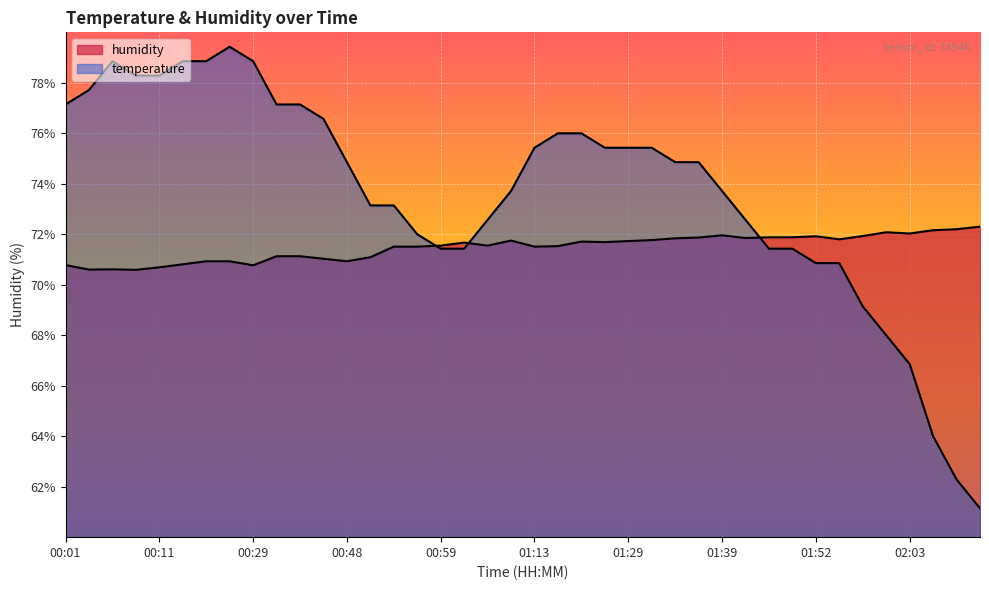

What is the minimum value shown in the chart?

61.1